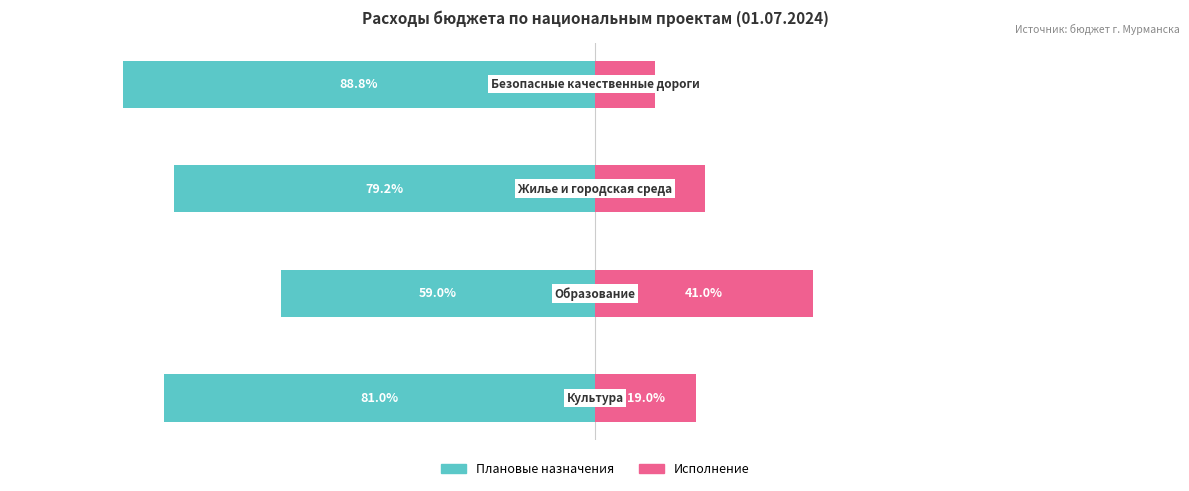

How many values in the Исполнение series exceed 20?

2